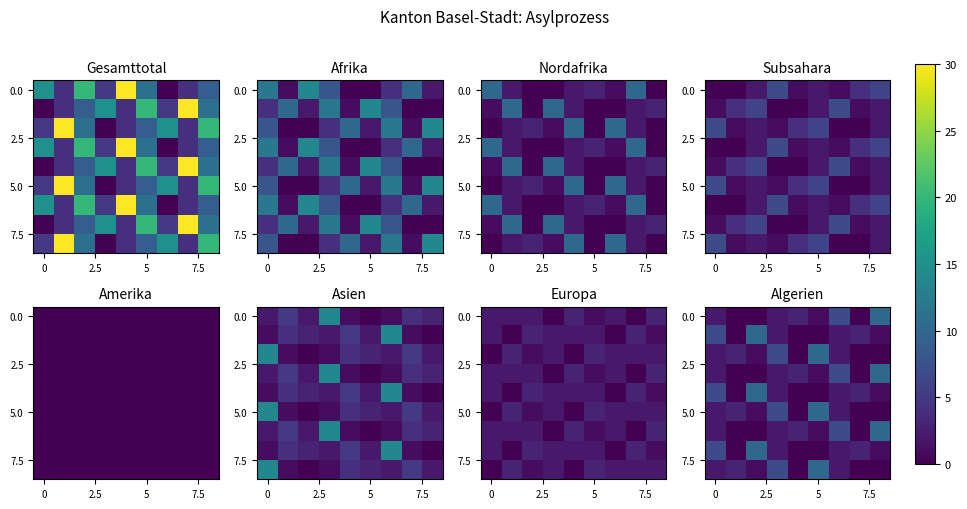

What is the total value across all series at 8?

33